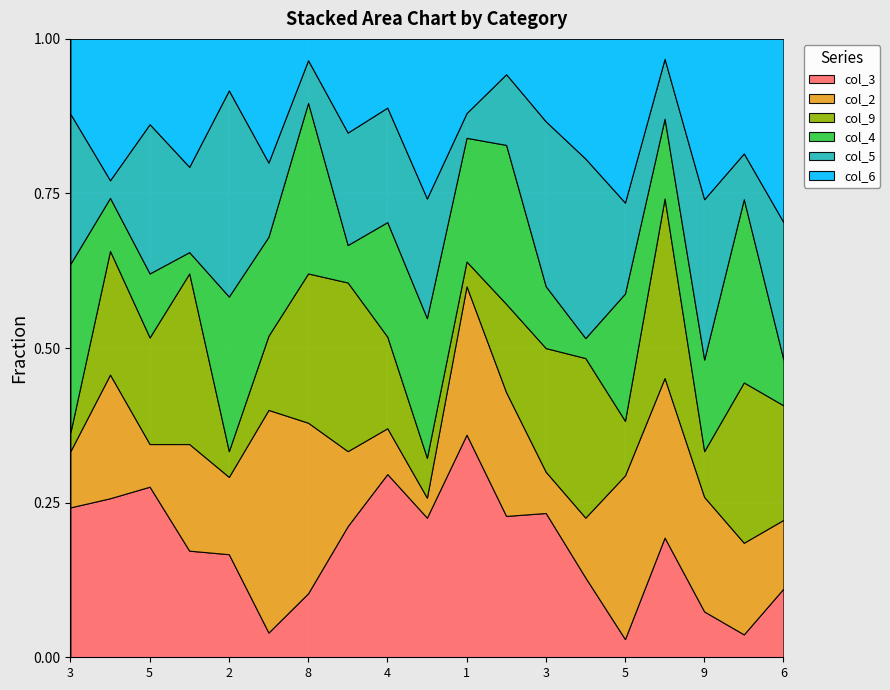

What is the difference between the highest and lowest values at 1?

7